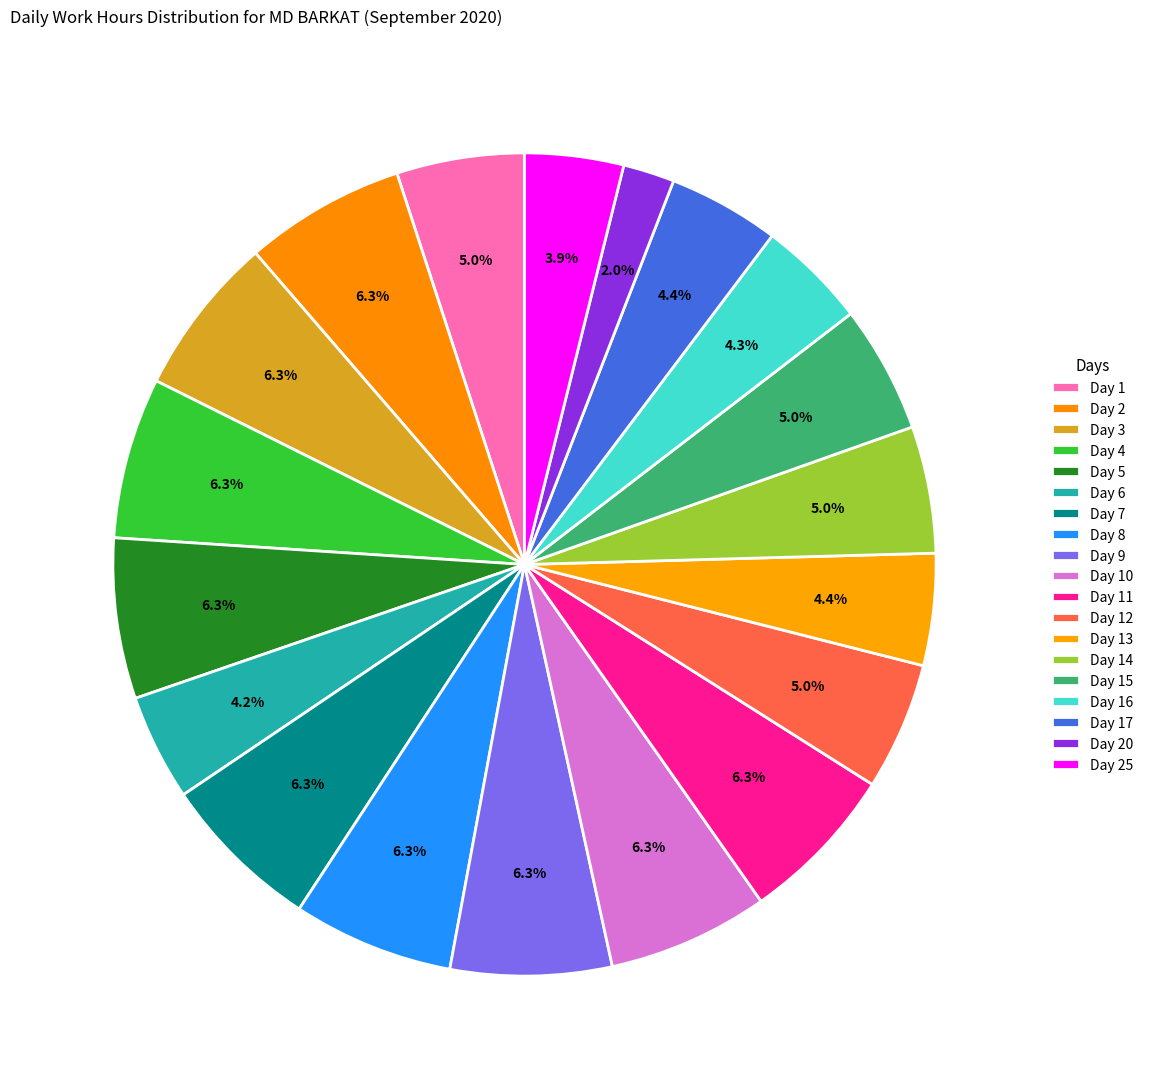

Count the number of slices in the pie.

19